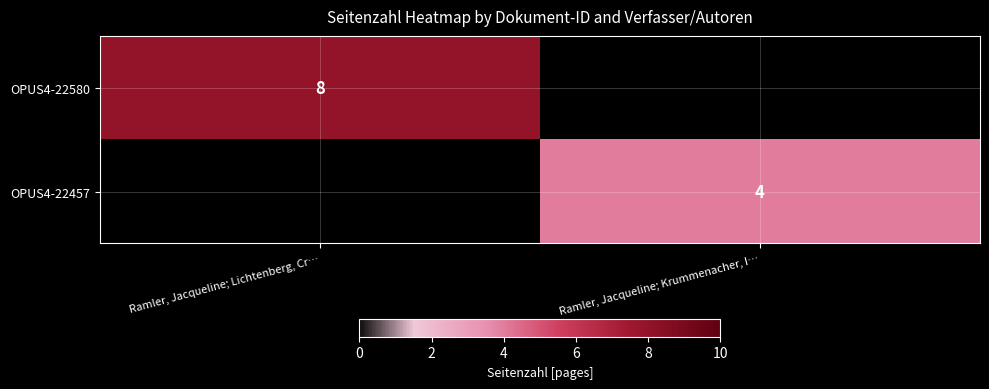

The OPUS4-22457 series shows 4 at Ramler, Jacqueline; Krummenacher, I…. True or false?

True